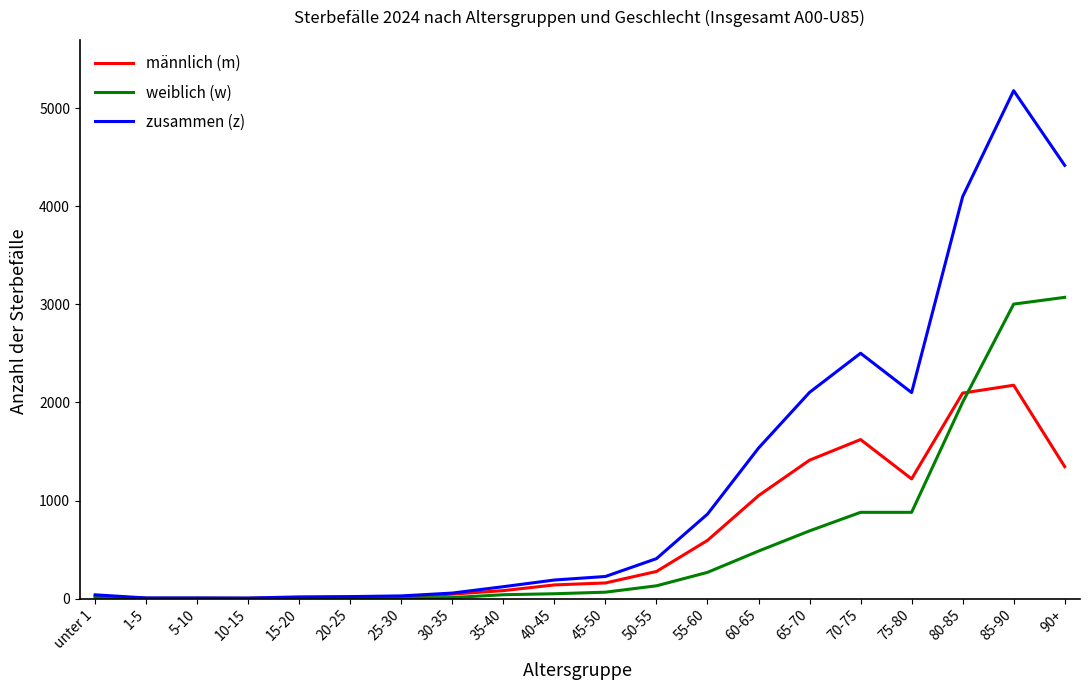

Does the chart display data point markers on the line(s)?

No